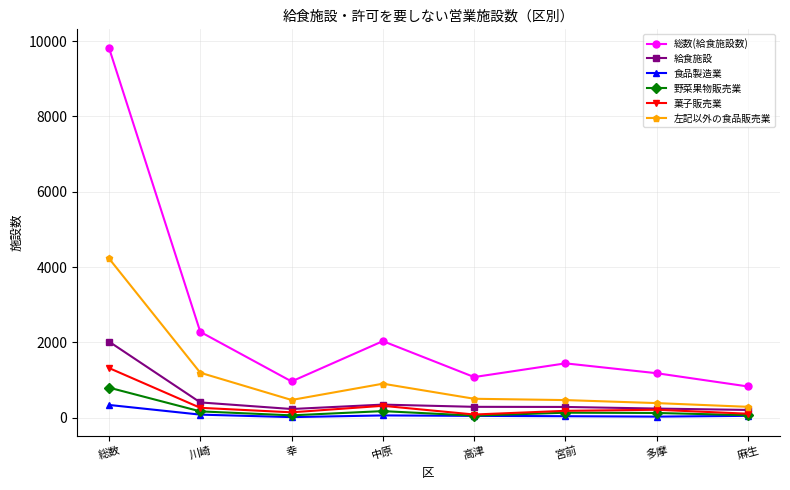

What are all the series names shown in the legend?

総数(給食施設数), 給食施設, 食品製造業, 野菜果物販売業, 菓子販売業, 左記以外の食品販売業